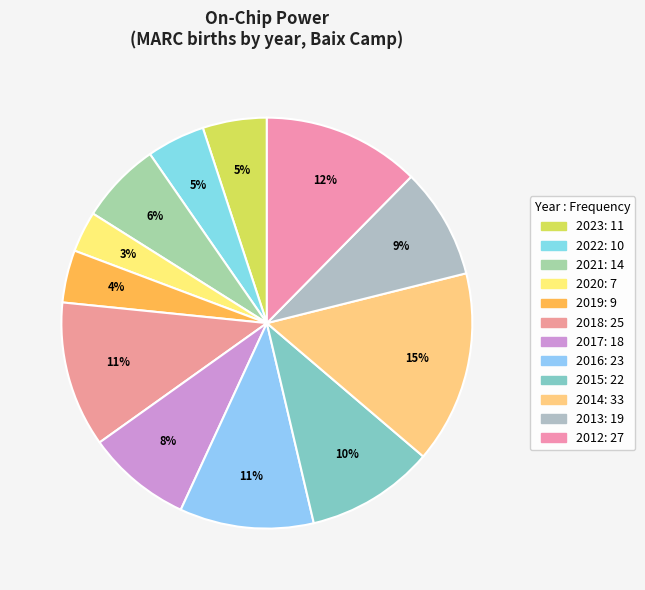

To the nearest percent, what is the combined percentage of 2014 and 2017?

23%